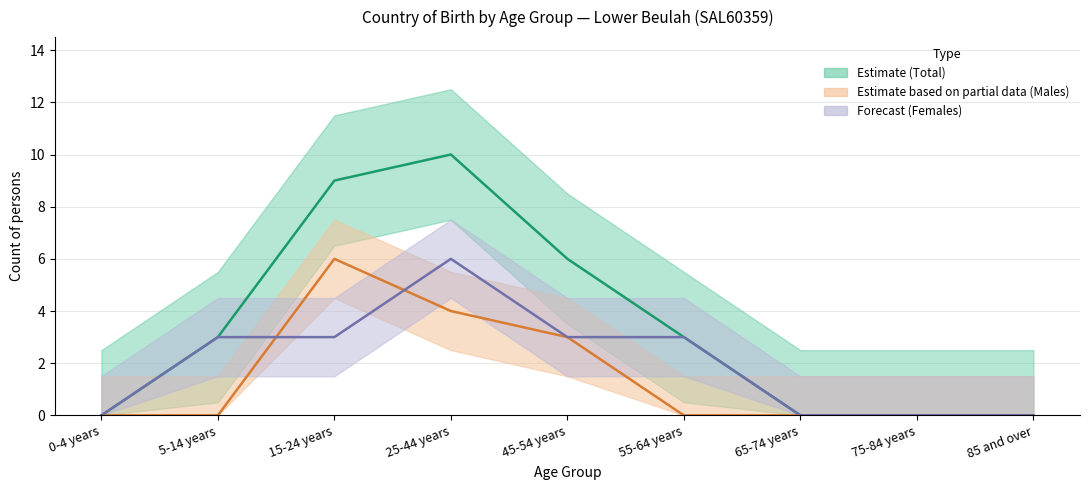

What position from the left is 55-64 years?

6